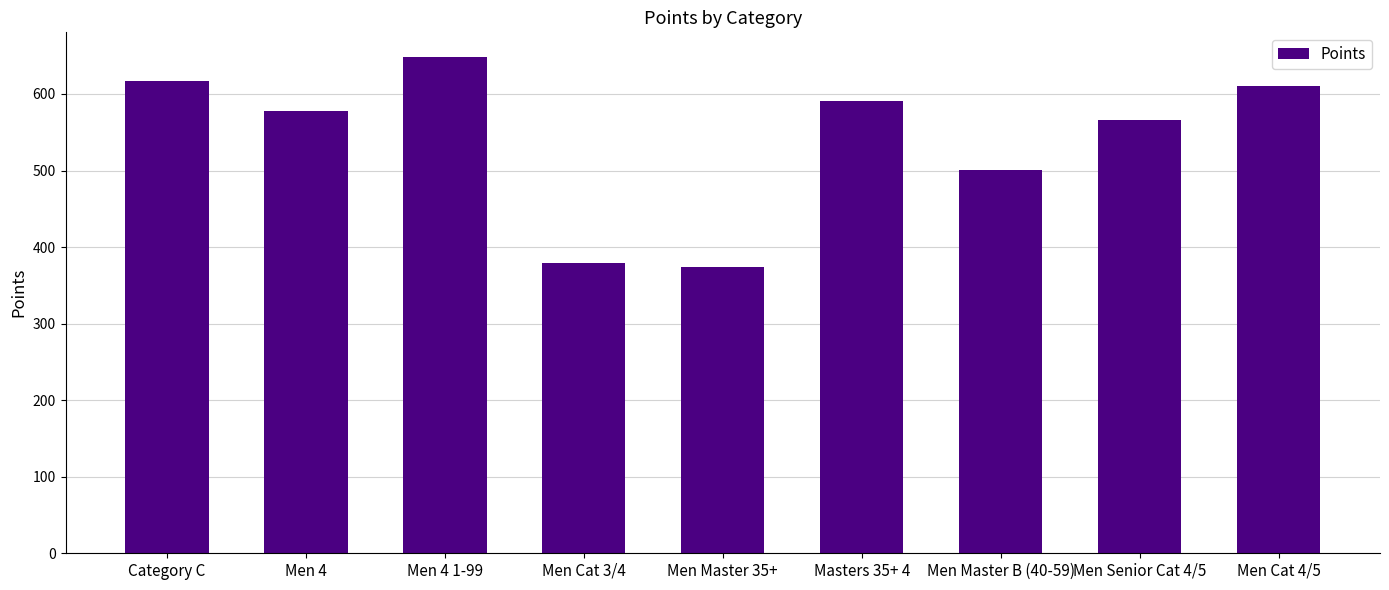

What is the approximate value at Men Cat 3/4?

379.1